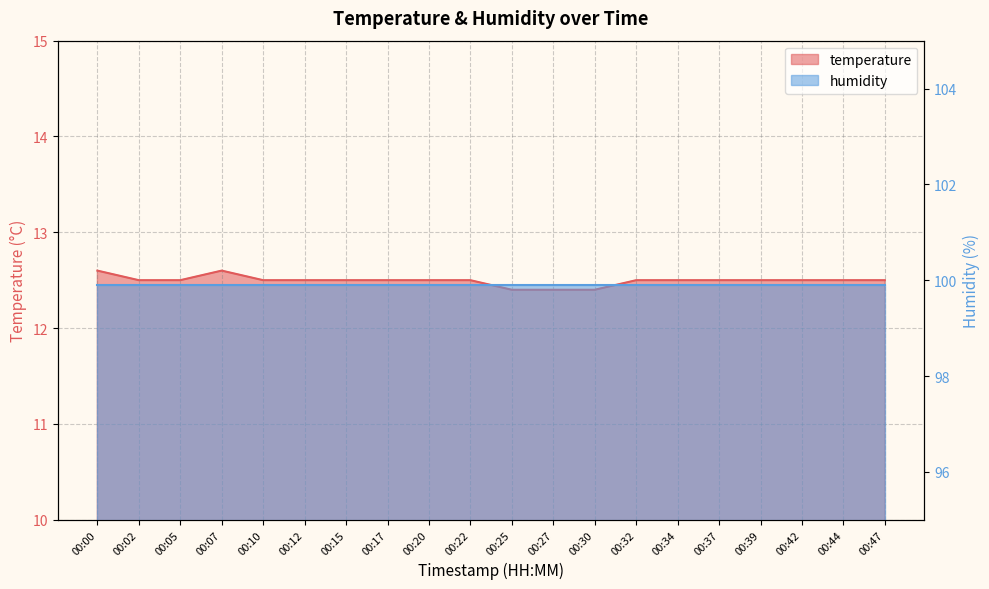

Where is the first local maximum?

00:07